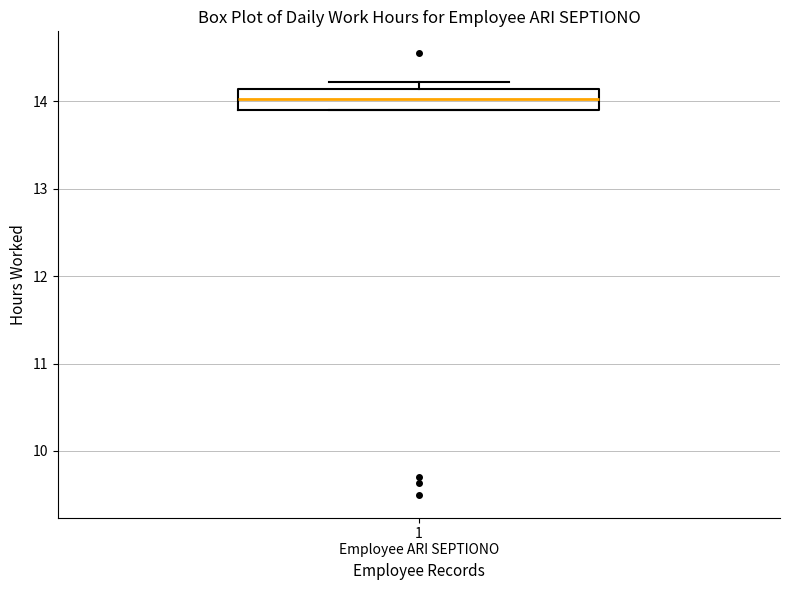

Transcribe this box plot: give where the median line is, the range the box spans, and where the two whiskers end, as read against the y-axis. The values are not printed on the chart, so give them approximately, as read against the axis.

median 14.0, box 13.9 to 14.1, whiskers 13.9 to 14.2